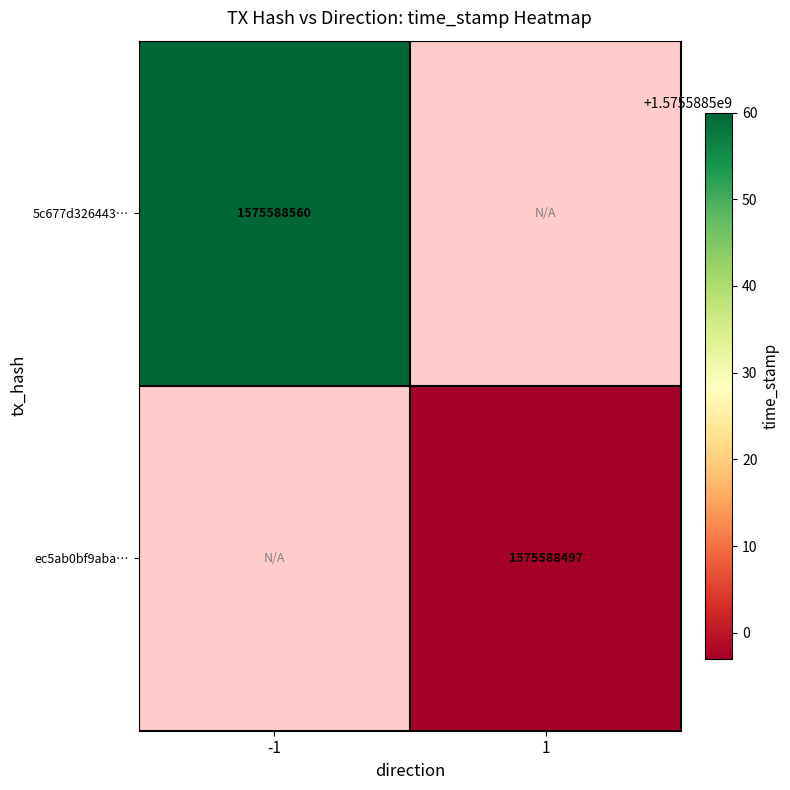

Which has a higher value, 1 or -1?

-1